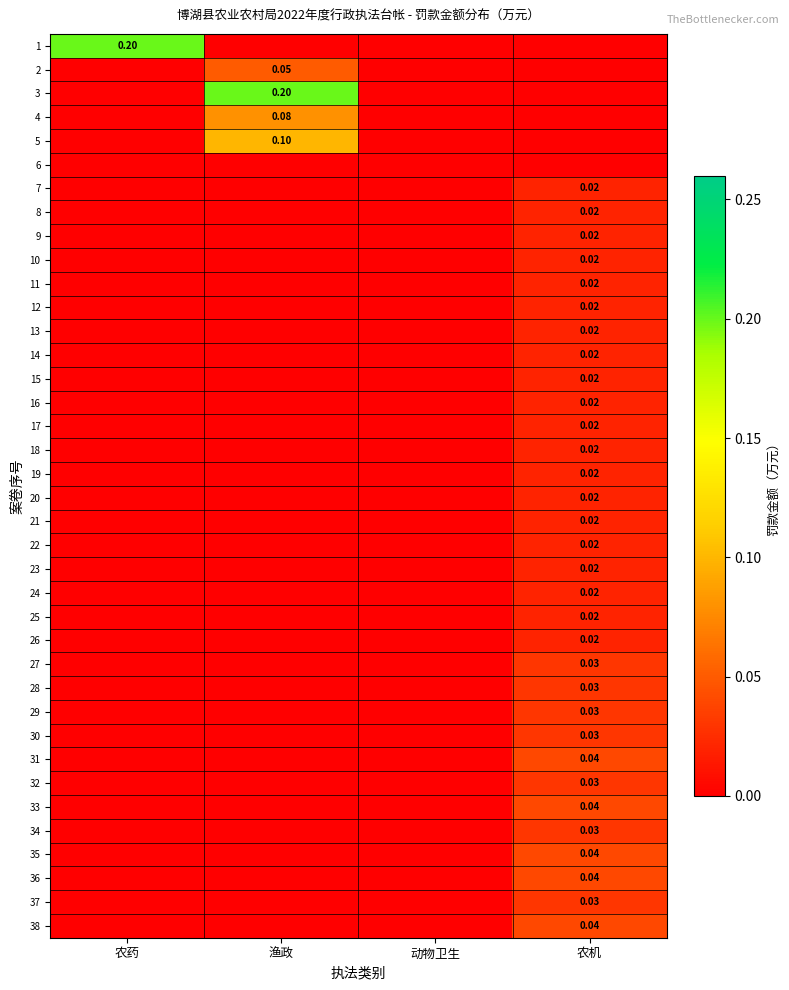

The value of 33 at 渔政 is 0.0. True or false?

True